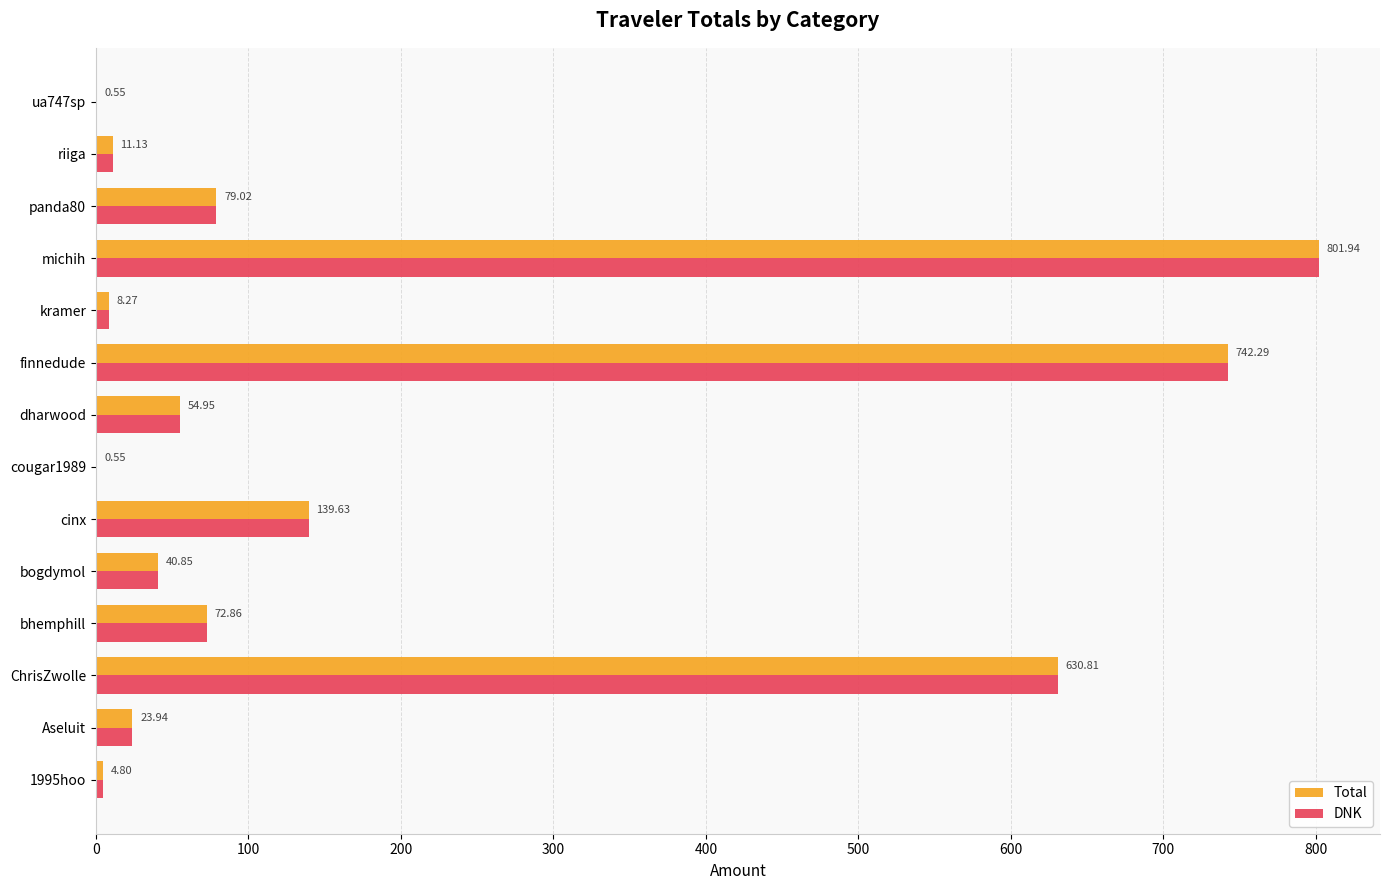

At which category does the chart reach its peak across all series?

michih